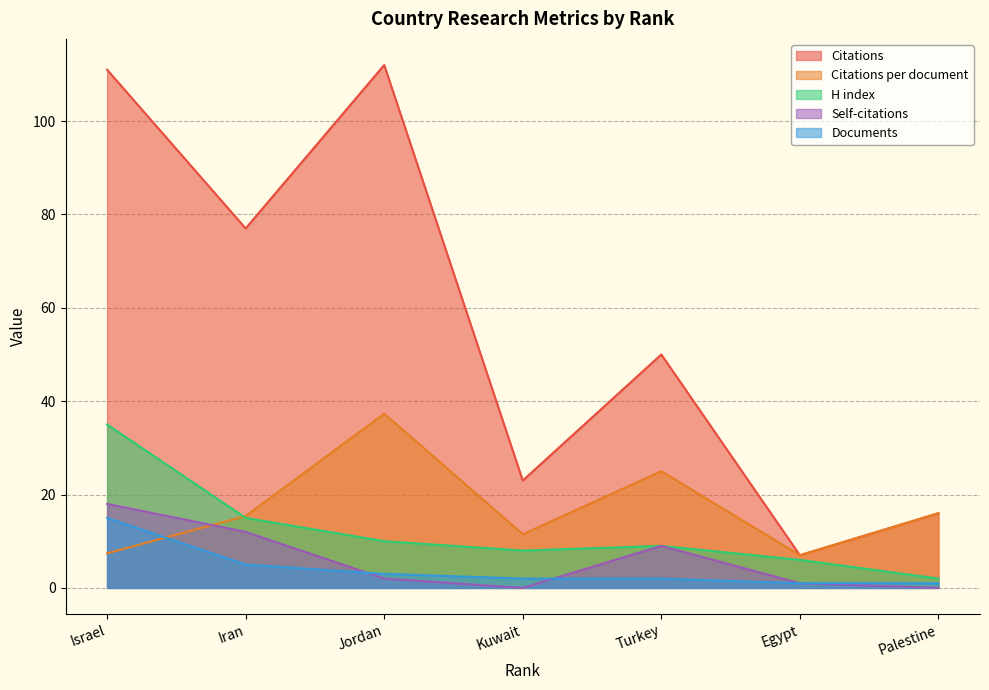

What is the difference between the maximum and minimum values in the Citations per document series?

30.3